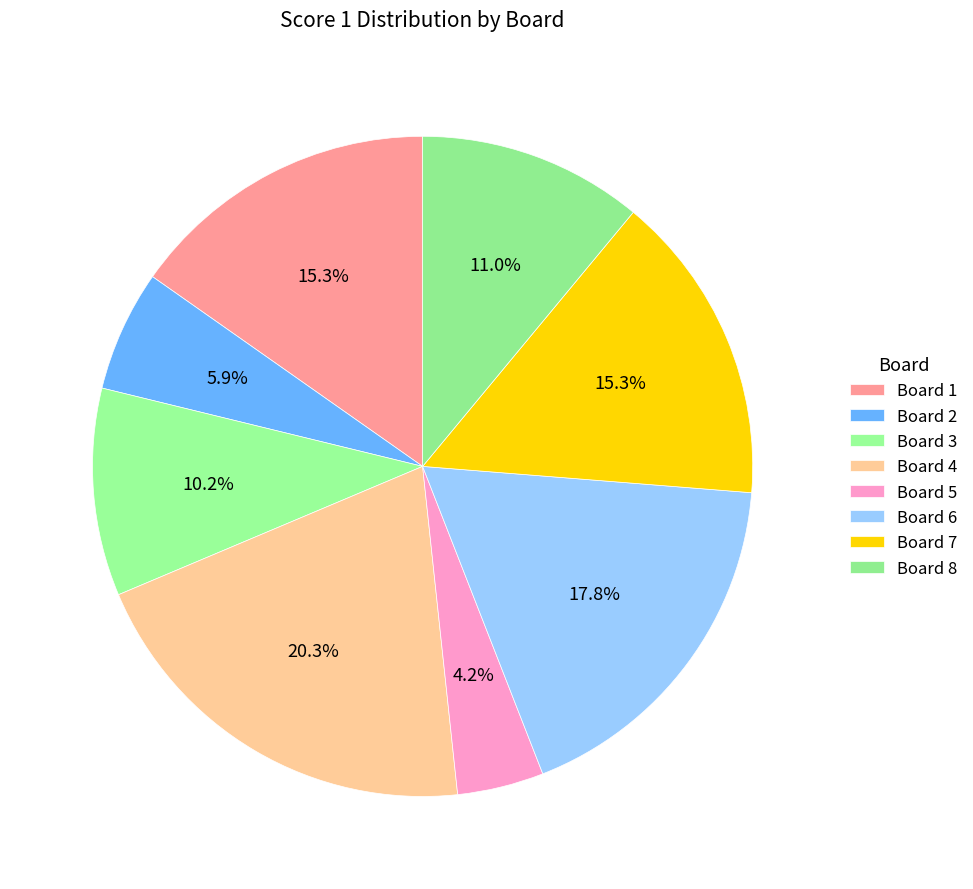

Which has a higher value, Board 3 or Board 5?

Board 3